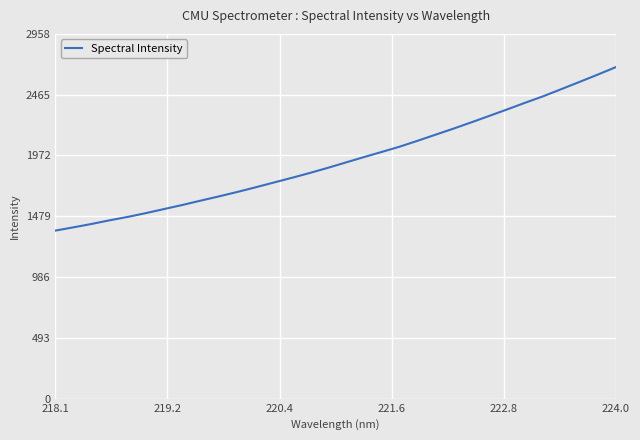

What is the difference between the maximum and minimum values?

1326.4